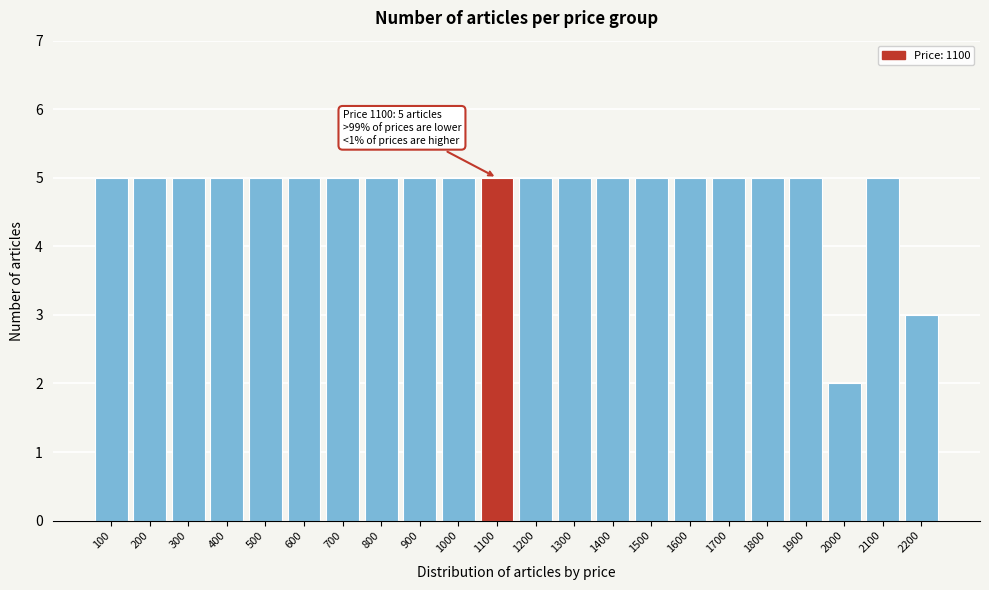

Reading left to right, what are all the values shown in this chart?

100=5	200=5	300=5	400=5	500=5	600=5	700=5	800=5	900=5	1000=5	1100=5	1200=5	1300=5	1400=5	1500=5	1600=5	1700=5	1800=5	1900=5	2000=2	2100=5	2200=3